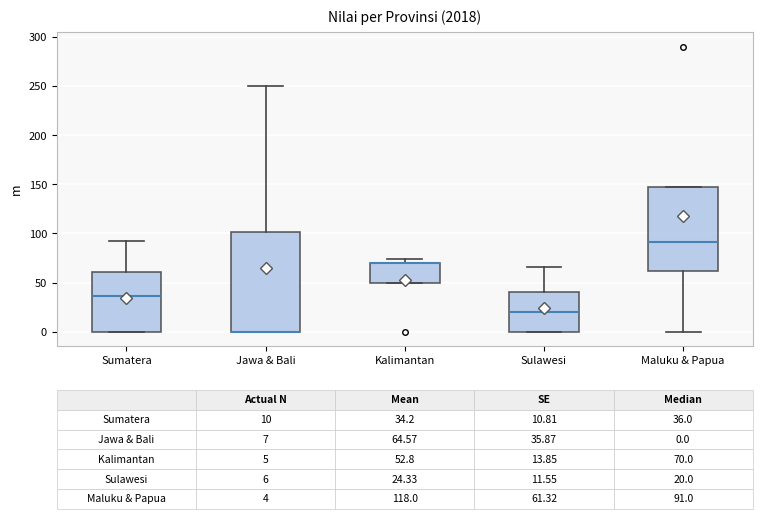

Comparing the boxes themselves (not the whiskers), which one is the tallest?

Jawa & Bali